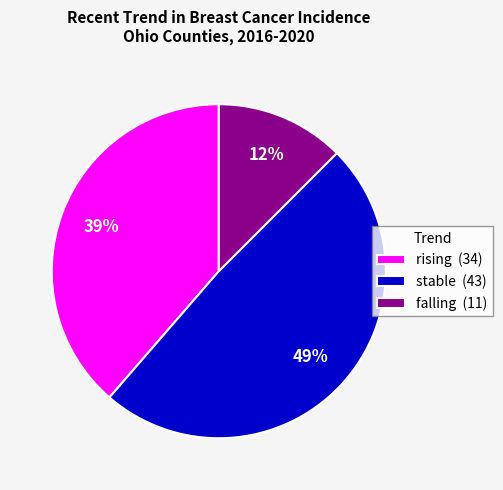

Count the number of slices in the pie.

3